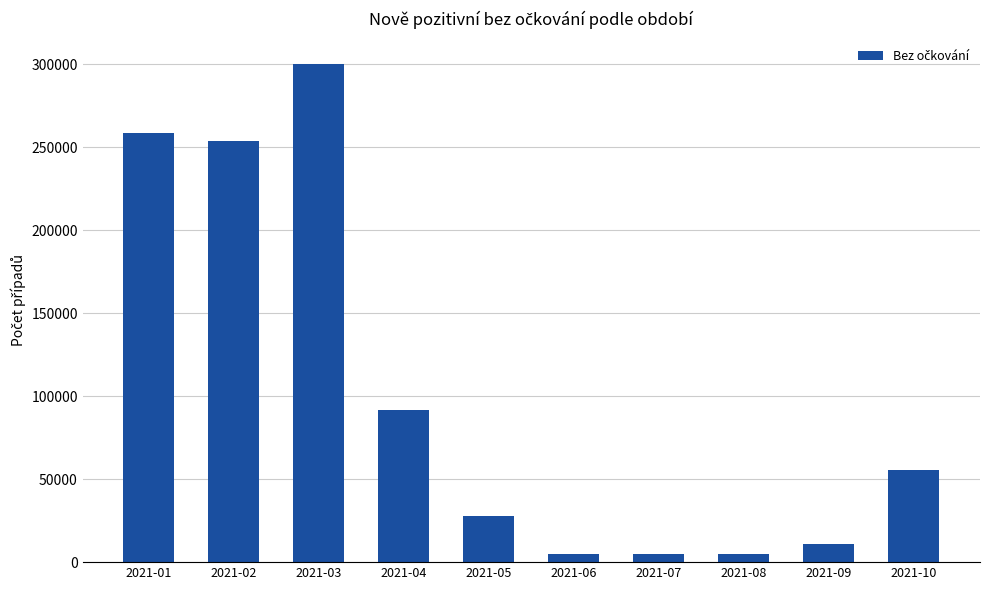

What is the greatest value displayed?

300341